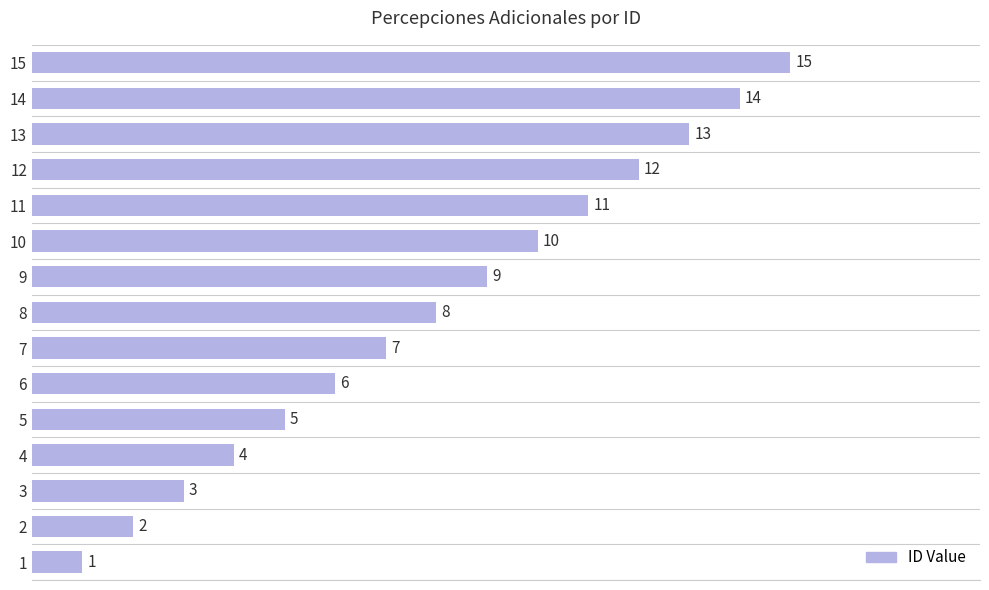

Is it true that the value at 8 is 13?

False